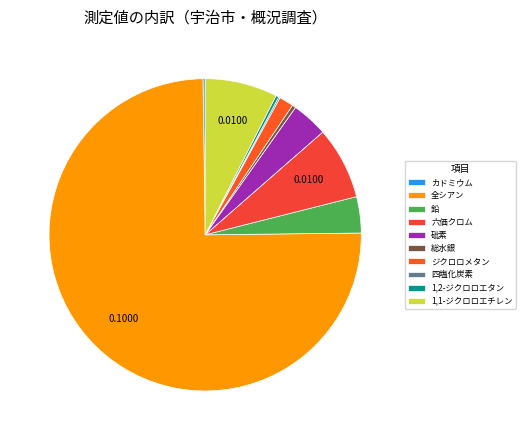

Does 全シアン account for over 50% of the chart?

Yes